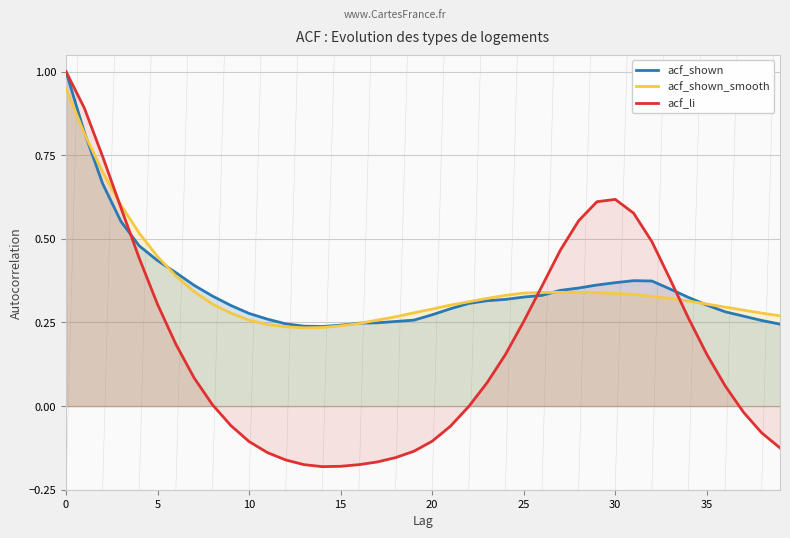

At 20, list the series in order from largest to smallest.

acf_shown_smooth, acf_shown, acf_li